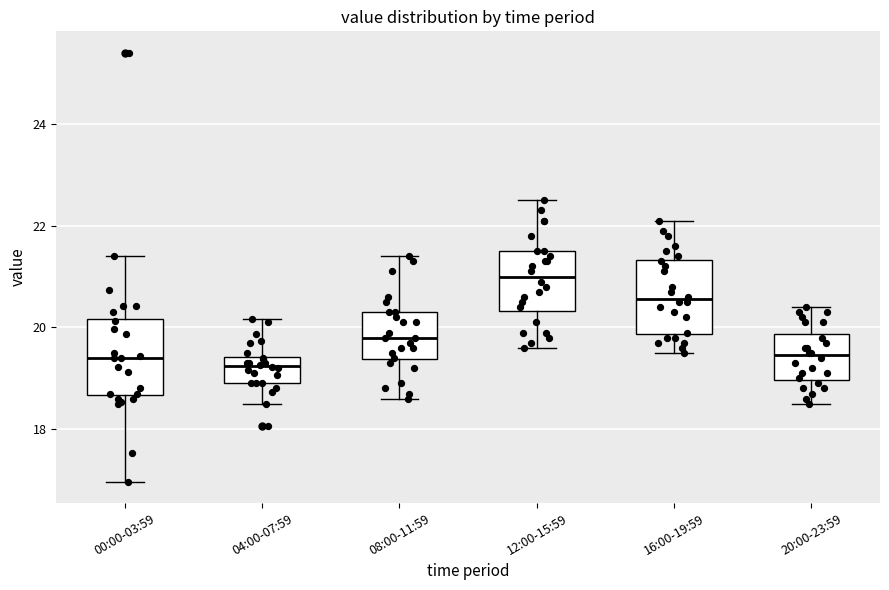

Where is the lower edge of the box for 20:00-23:59 on the y-axis? The values are not printed on the chart, so give them approximately, as read against the axis.

19.0